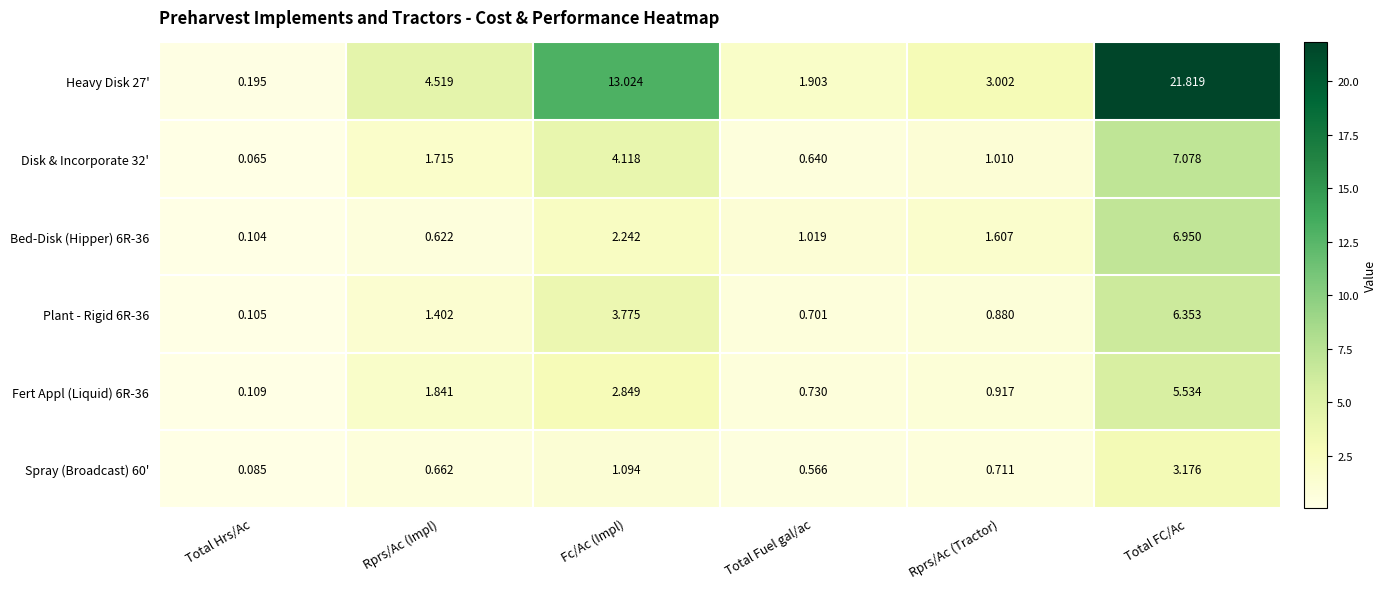

Where is Spray (Broadcast) 60' nearest to the value 1?

Fc/Ac (Impl)